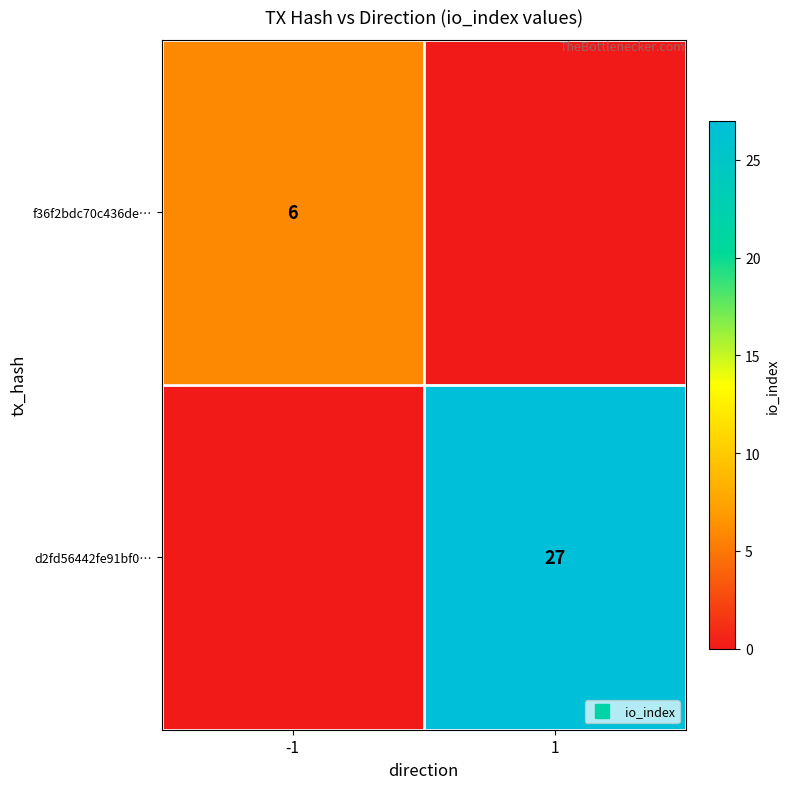

Which label corresponds to the largest value in the chart?

1